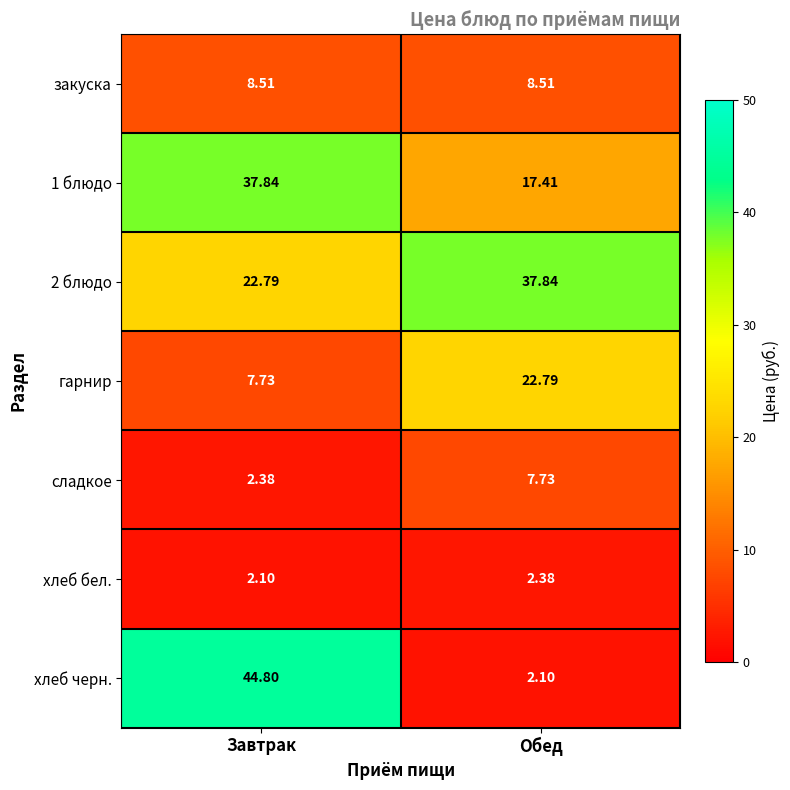

Between Завтрак and Обед, which series saw the biggest shift?

хлеб черн.